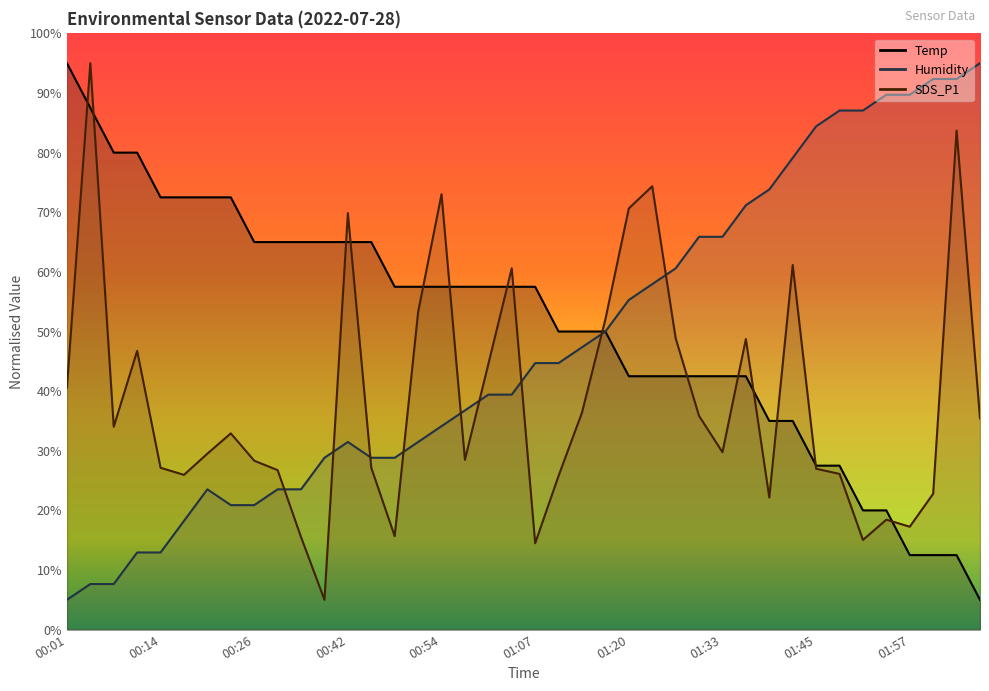

Reading left to right, list all the values displayed in this chart.

Temp: 95.0	87.5	80.0	80.0	72.5	72.5	72.5	72.5	65.0	65.0	65.0	65.0	65.0	65.0	57.5	57.5	57.5	57.5	57.5	57.5	57.5	50.0	50.0	50.0	42.5	42.5	42.5	42.5	42.5	42.5	35.0	35.0	27.5	27.5	20.0	20.0	12.5	12.5	12.5	5.0
Humidity: 5.0	7.6	7.6	12.9	12.9	18.2	23.5	20.9	20.9	23.5	23.5	28.8	31.5	28.8	28.8	31.5	34.1	36.8	39.4	39.4	44.7	44.7	47.4	50.0	55.3	57.9	60.6	65.9	65.9	71.2	73.8	79.1	84.4	87.1	87.1	89.7	89.7	92.4	92.4	95.0
SDS_P1: 40.6	95.0	34.0	46.8	27.1	26.0	29.5	32.9	28.3	26.7	15.5	5.0	69.9	27.1	15.7	53.2	73.0	28.5	44.5	60.6	14.5	25.8	36.4	52.1	70.6	74.4	48.9	35.8	29.8	48.7	22.2	61.2	27.0	26.1	15.0	18.4	17.3	22.8	83.7	35.4